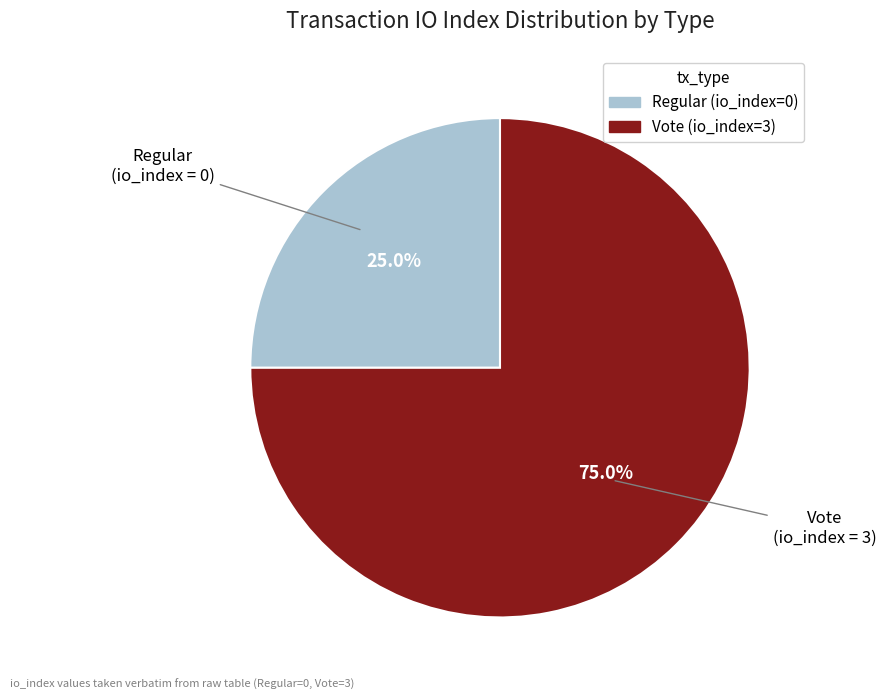

To the nearest percent, what is the combined percentage of Vote (io_index=3) and Regular (io_index=0)?

100%